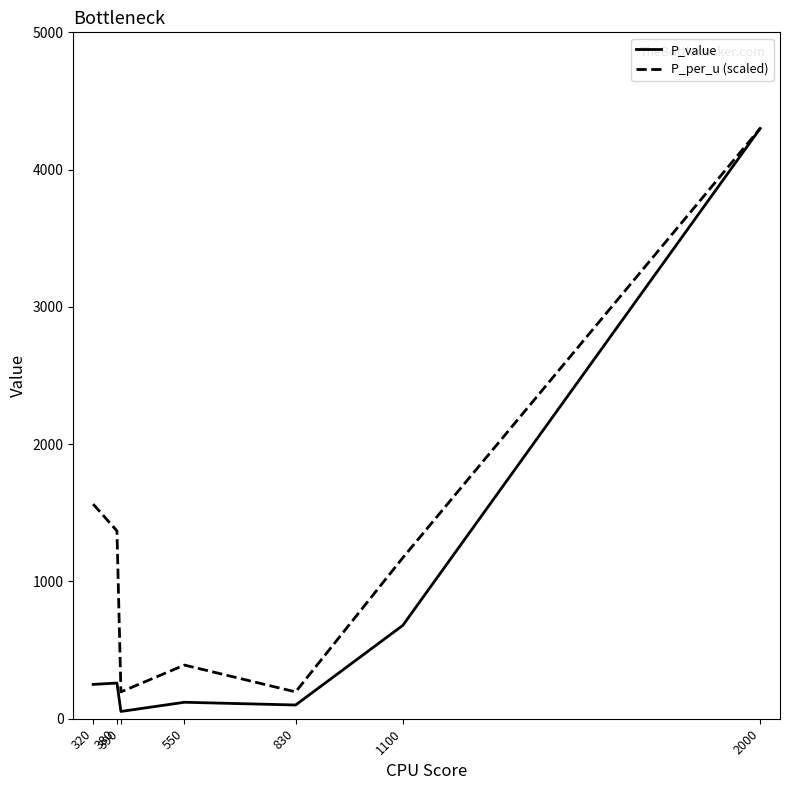

What is the difference between the highest and lowest values at 320?

1313.6